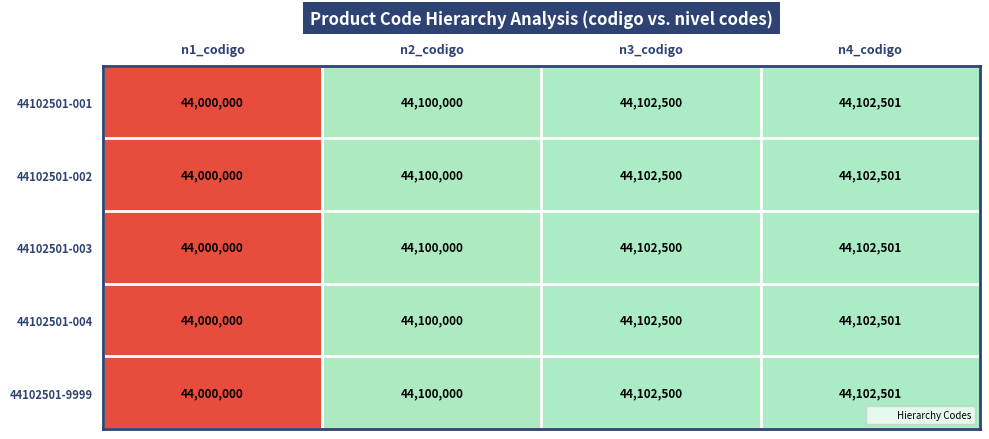

List the labels in order of 44102501-004 value, smallest first.

n1_codigo, n2_codigo, n3_codigo, n4_codigo